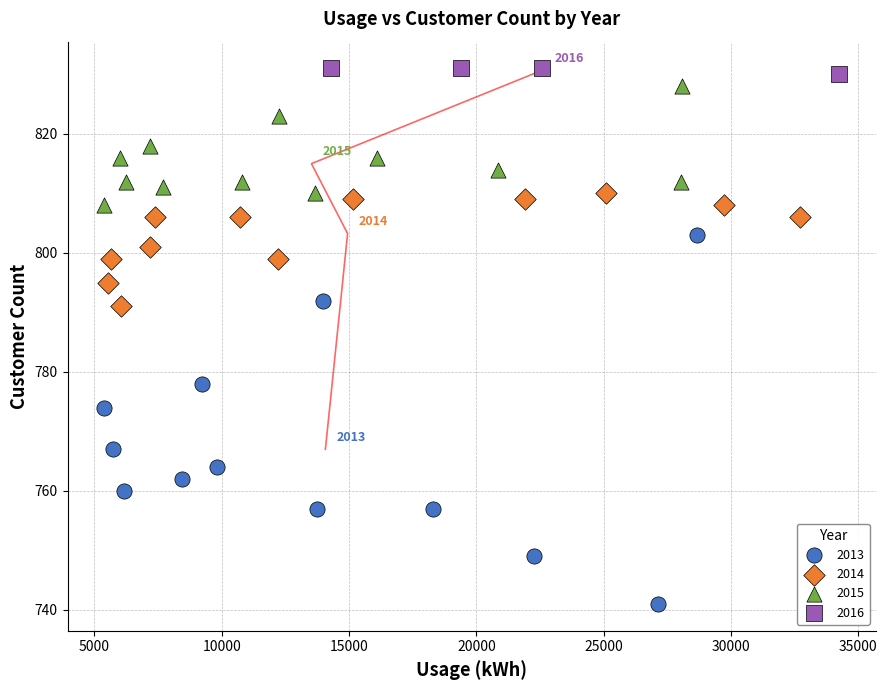

What are all the series names shown in the legend?

2013, 2014, 2015, 2016